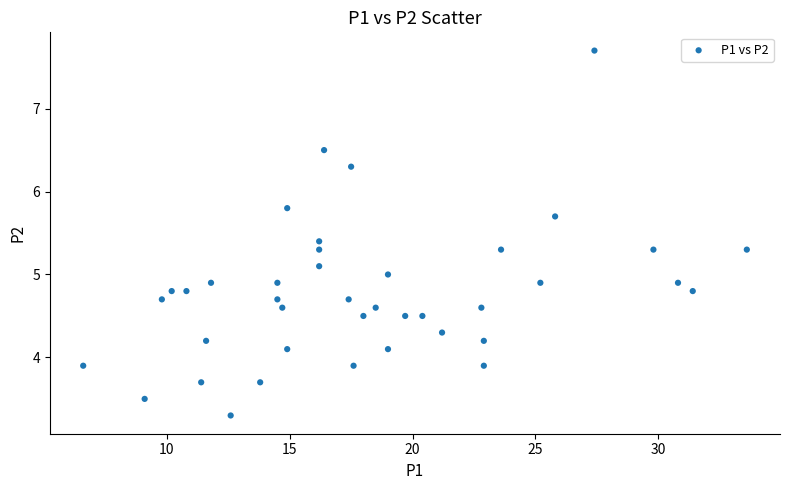

What is the range of Y values (max minus min)?

4.4